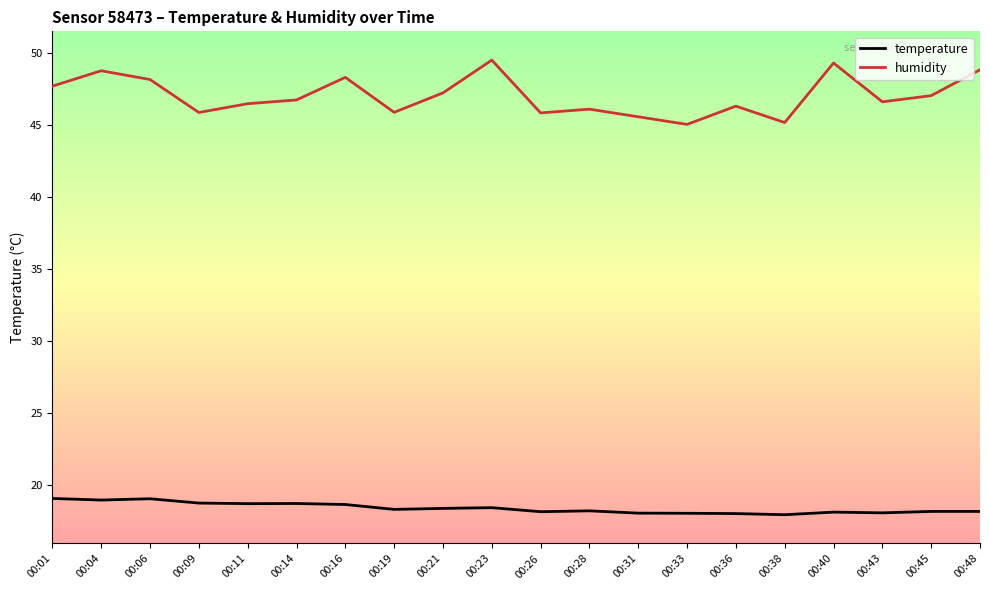

How many distinct data groups are displayed?

2